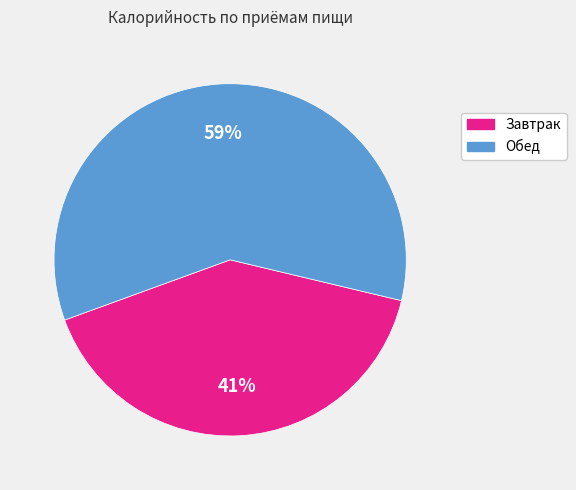

To the nearest percent, what is the average slice percentage?

50%